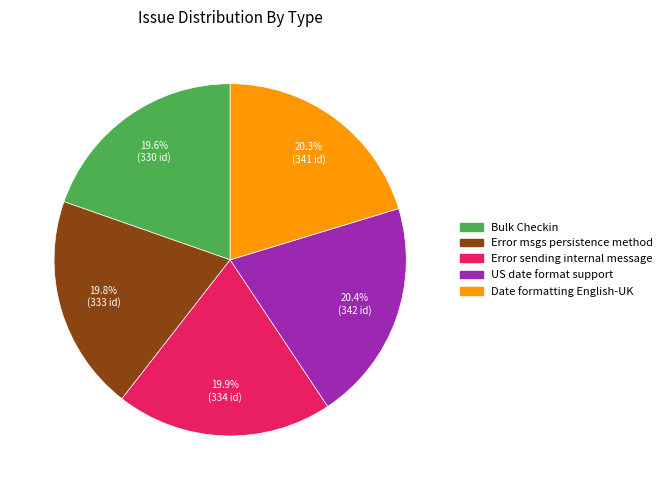

Do Date formatting English-UK and Bulk Checkin together represent more than half of the pie?

No